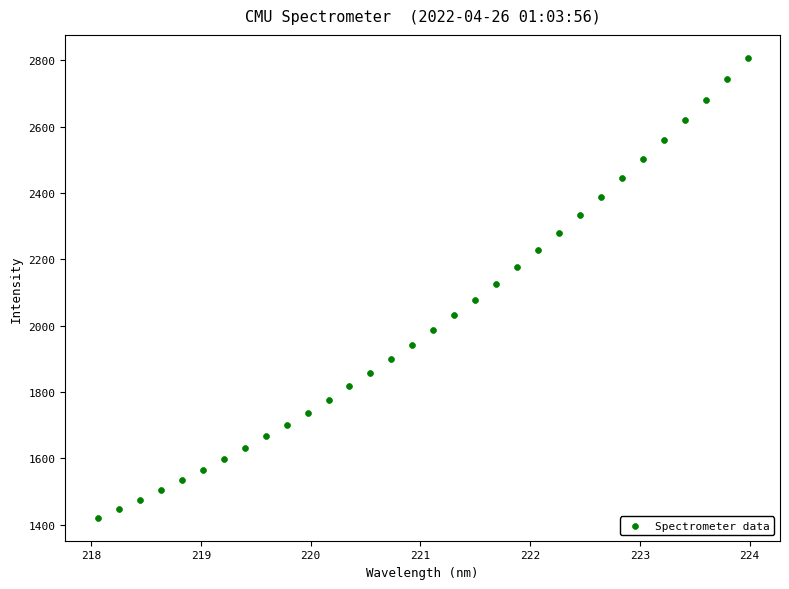

What is the range of X values (max minus min)?

5.9